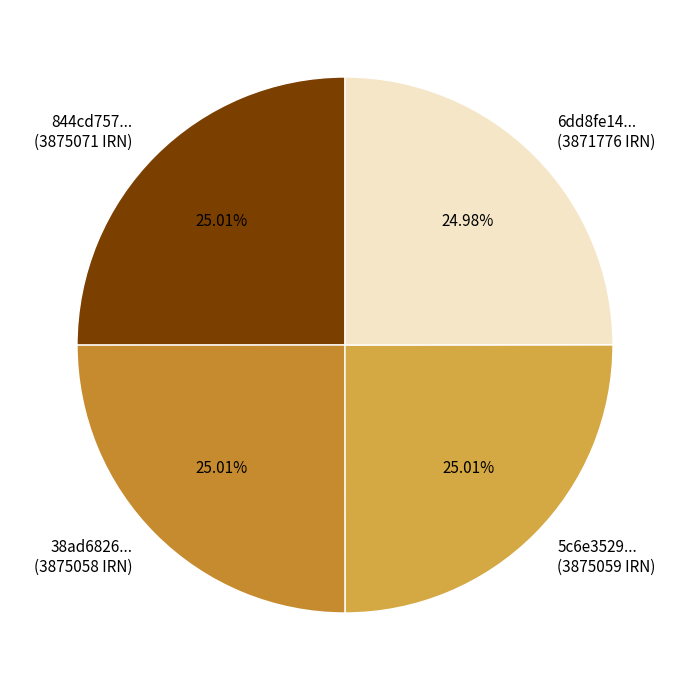

Do 844cd757... (3875071 IRN) and 6dd8fe14... (3871776 IRN) together represent more than half of the pie?

No